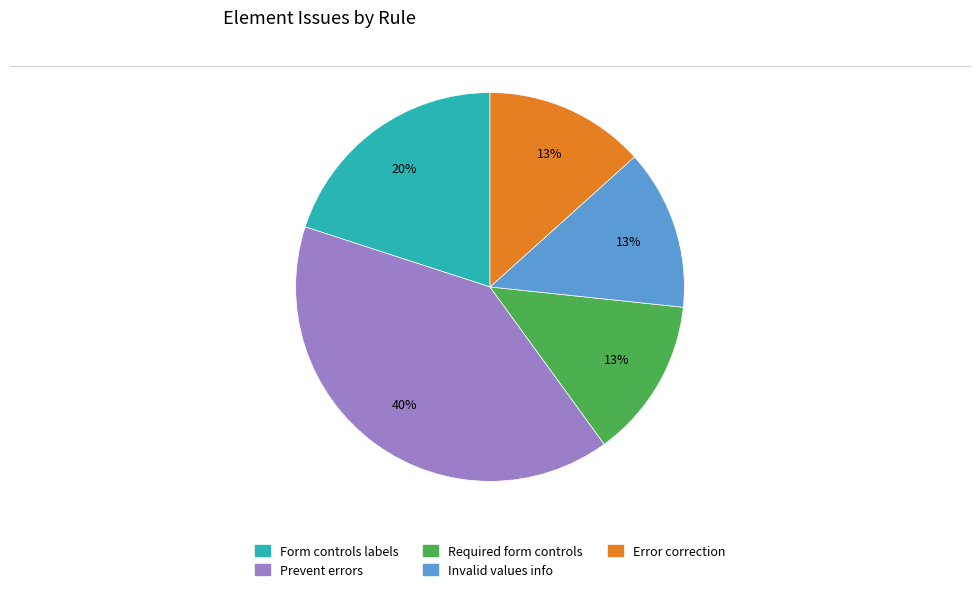

To the nearest percent, what is the average slice percentage?

20%